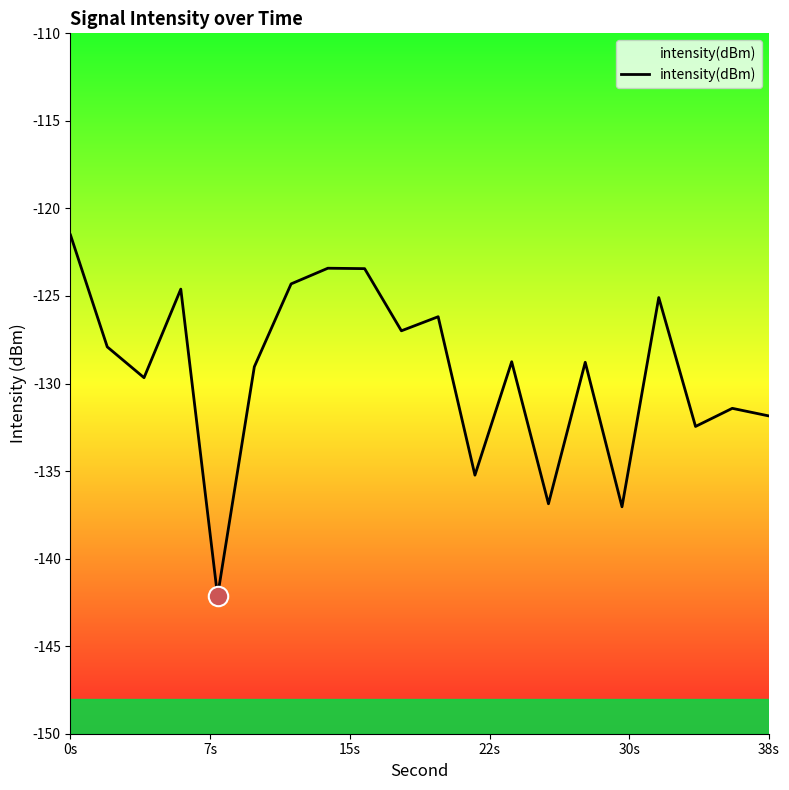

True or false: the data has more than 0 interior local peaks.

True